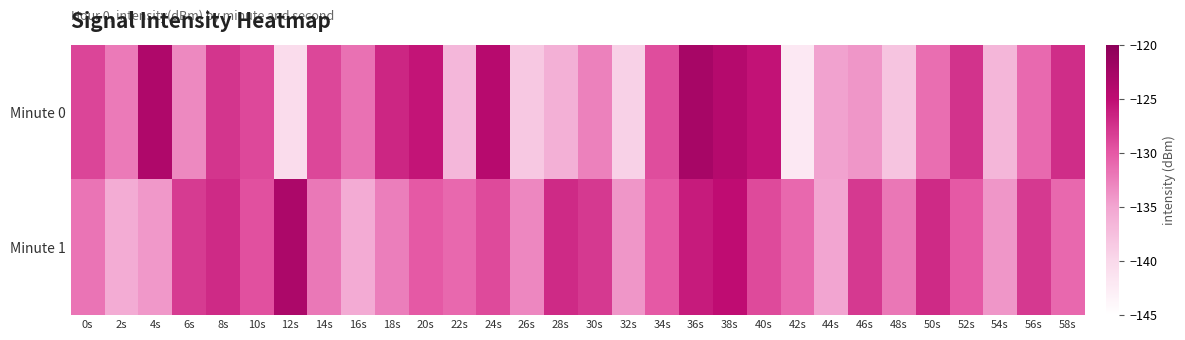

What is the total value across all series at 28s?

-263.1